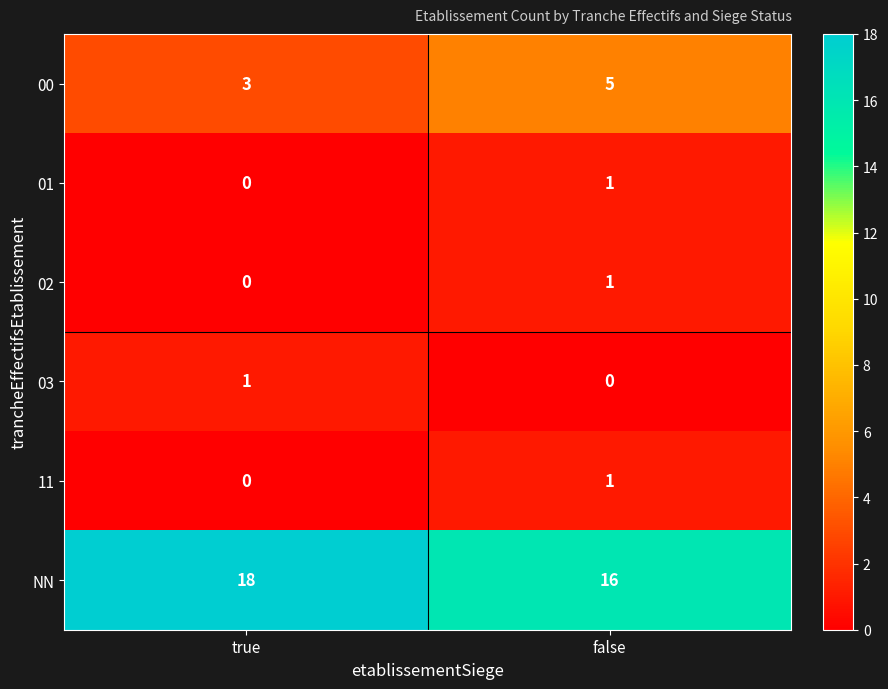

Reading left to right, list all the values displayed in this chart.

00: 3	5
01: 0	1
02: 0	1
03: 1	0
11: 0	1
NN: 18	16